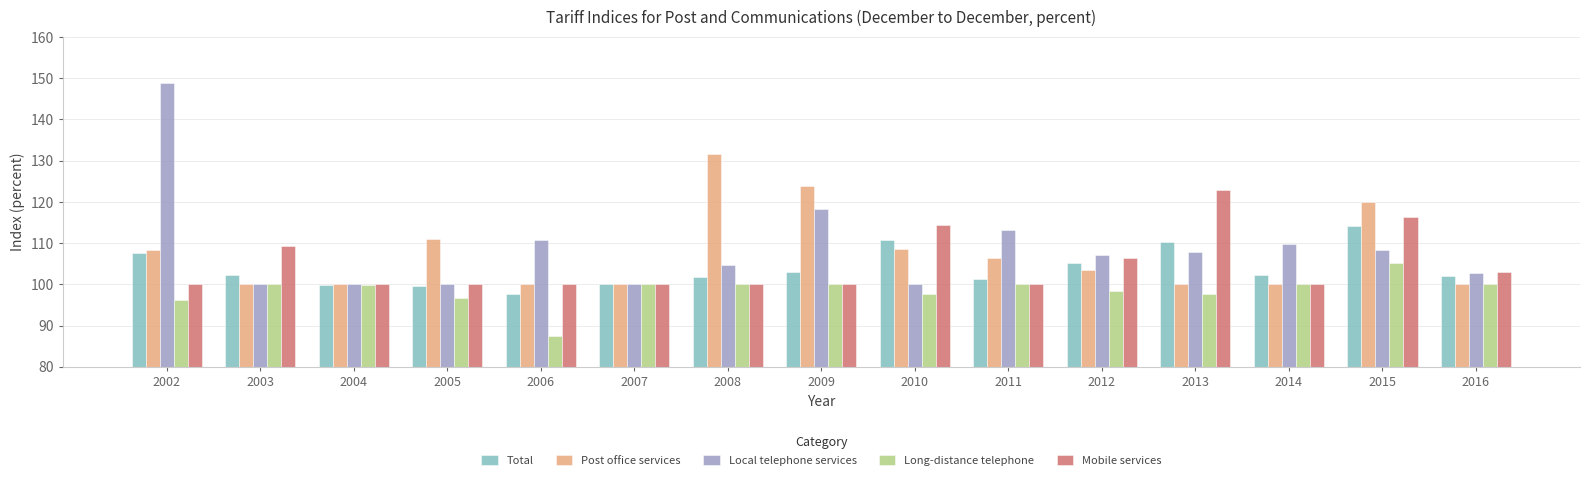

At which label does Total reach its minimum?

2006